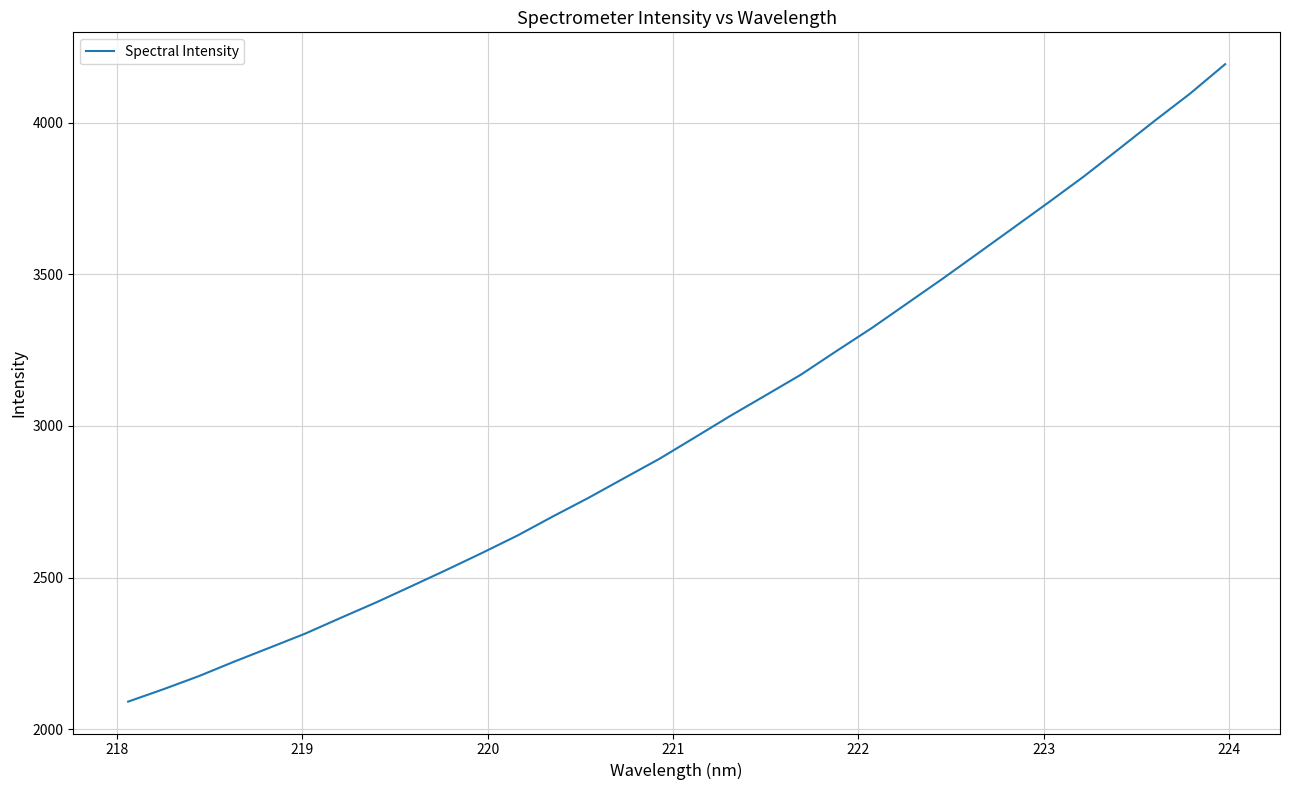

What is the smallest value displayed?

2091.1